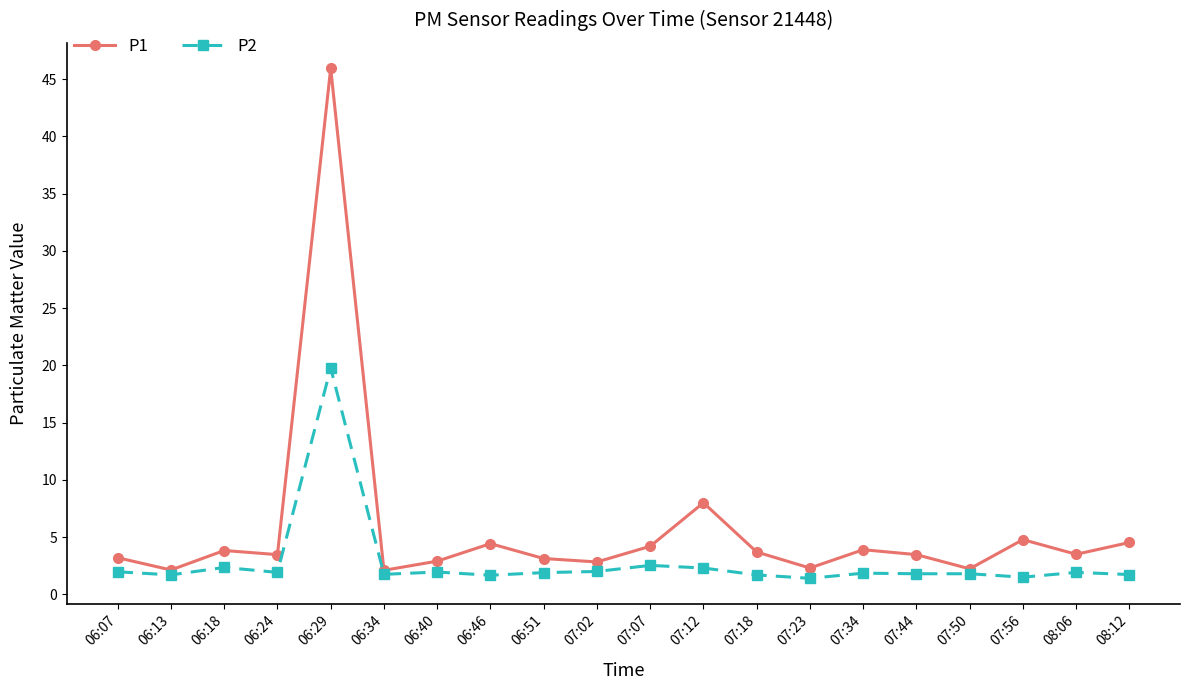

What is the spread (max minus min) of values at 07:23?

0.9